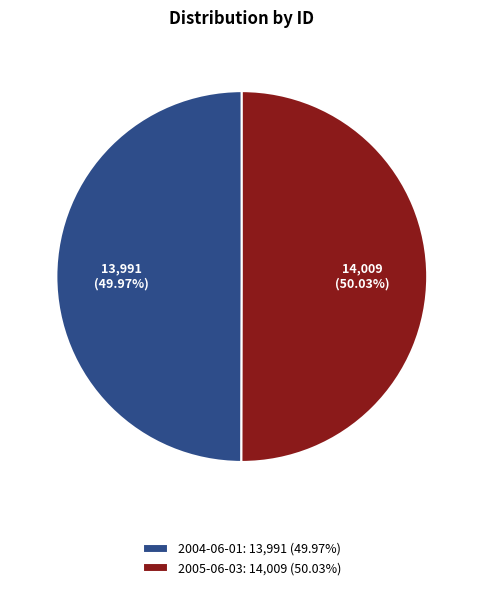

How many slices are in this pie chart?

2